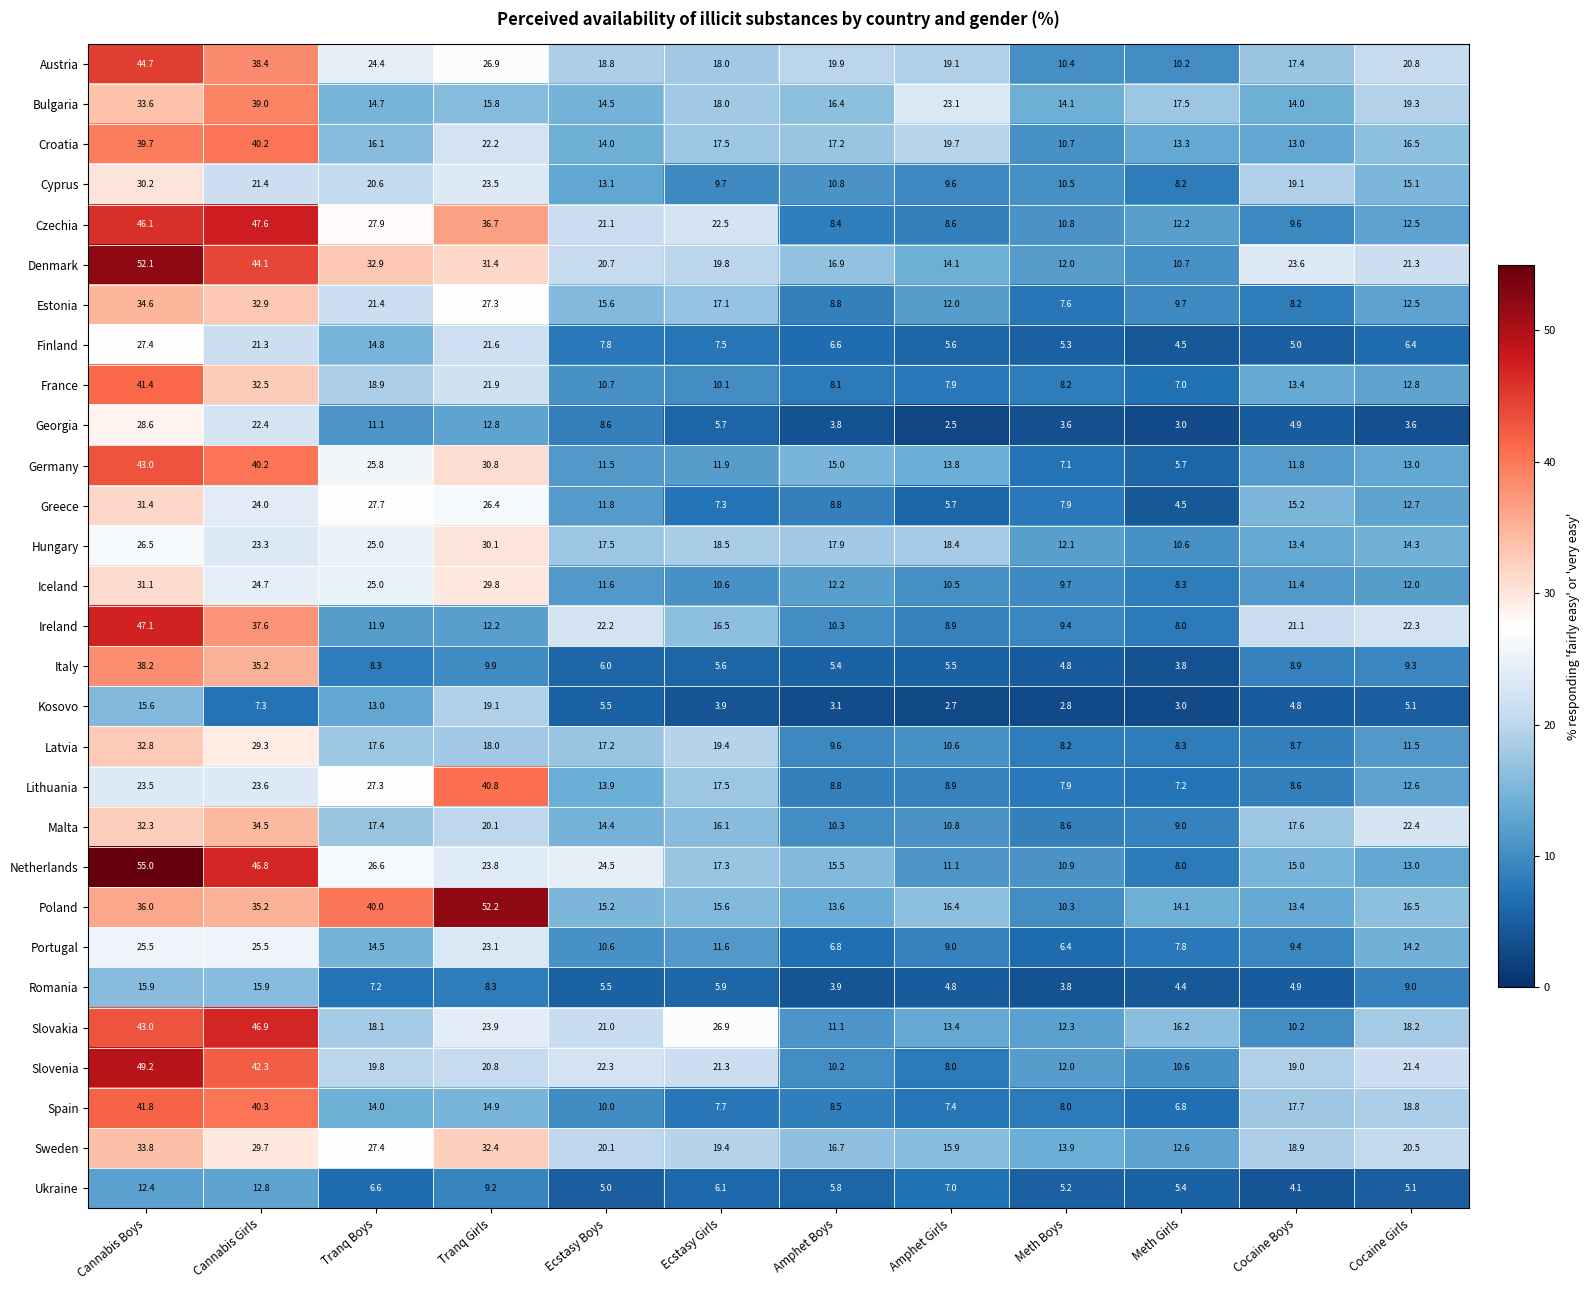

Rank the categories by Austria value from highest to lowest.

Cannabis Boys, Cannabis Girls, Tranq Girls, Tranq Boys, Cocaine Girls, Amphet Boys, Amphet Girls, Ecstasy Boys, Ecstasy Girls, Cocaine Boys, Meth Boys, Meth Girls